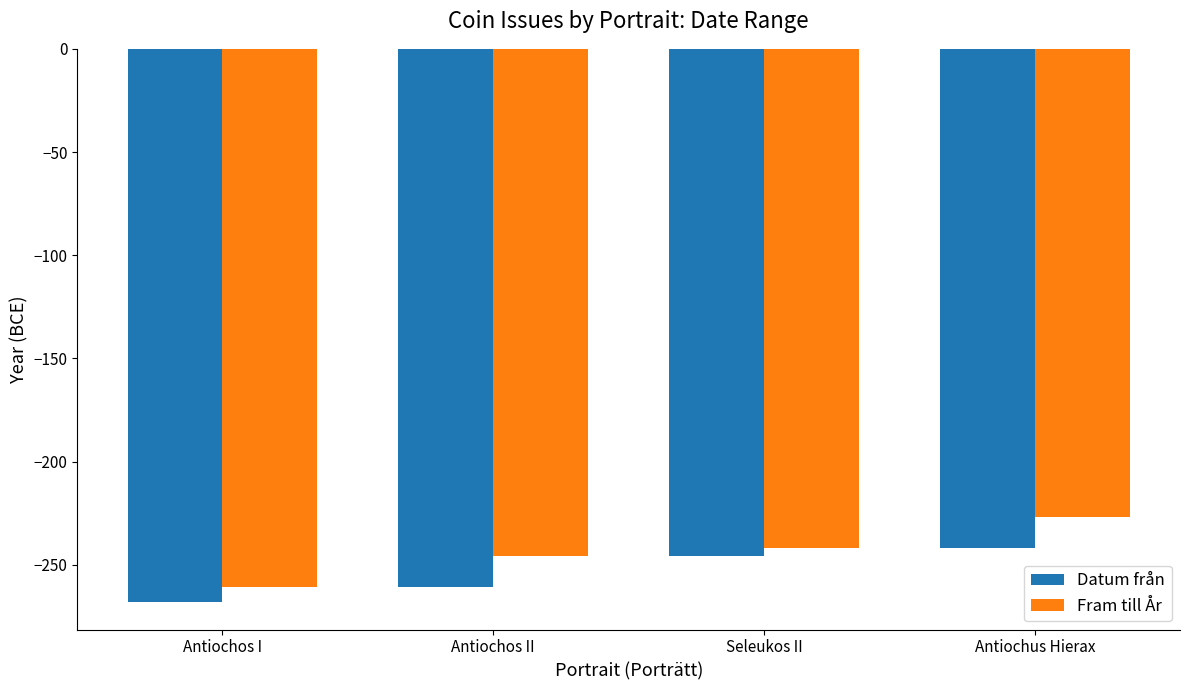

What is the maximum value shown in the chart?

-227